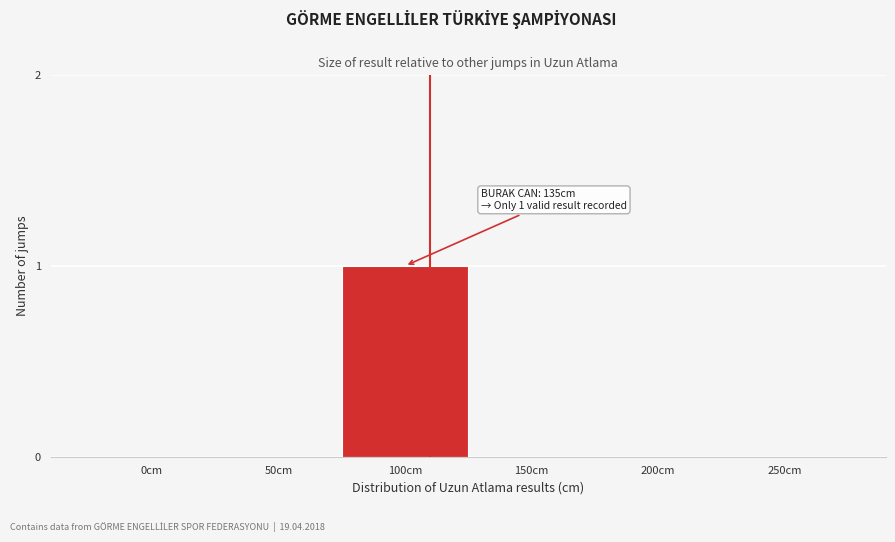

Reading right to left, extract all data points from this chart.

250cm=0	200cm=0	150cm=0	100cm=1	50cm=0	0cm=0